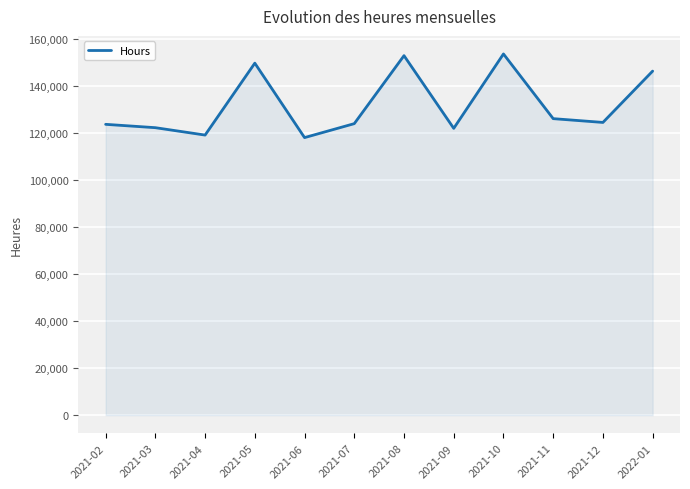

What is the maximum value shown in the chart?

153499.0